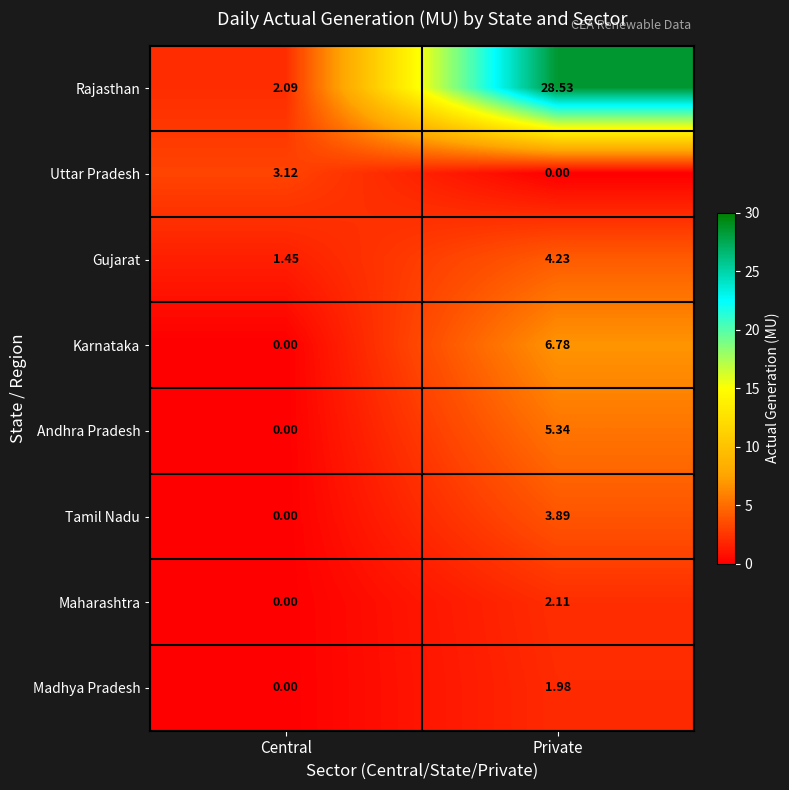

Where is Maharashtra nearest to the value 1?

Central